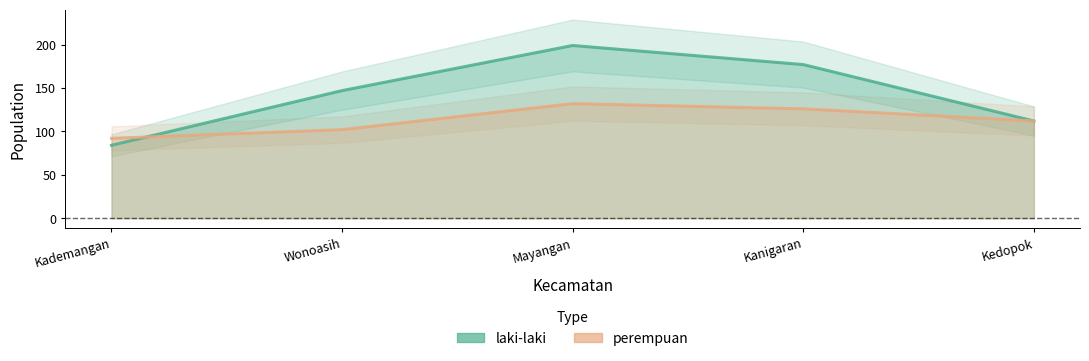

How many intersections are there between laki-laki and perempuan?

1